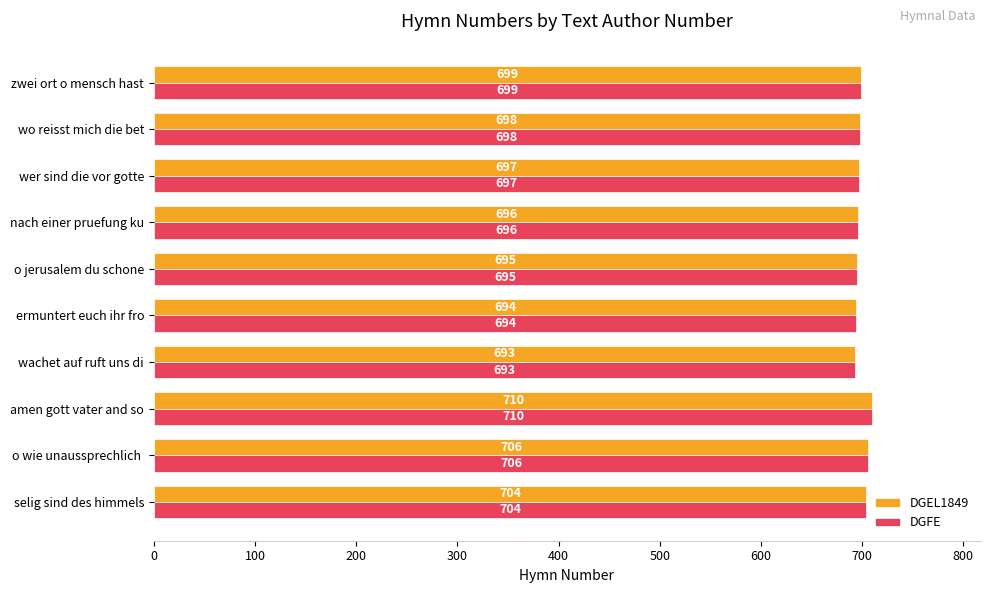

What is the sum of all DGEL1849 values?

6992